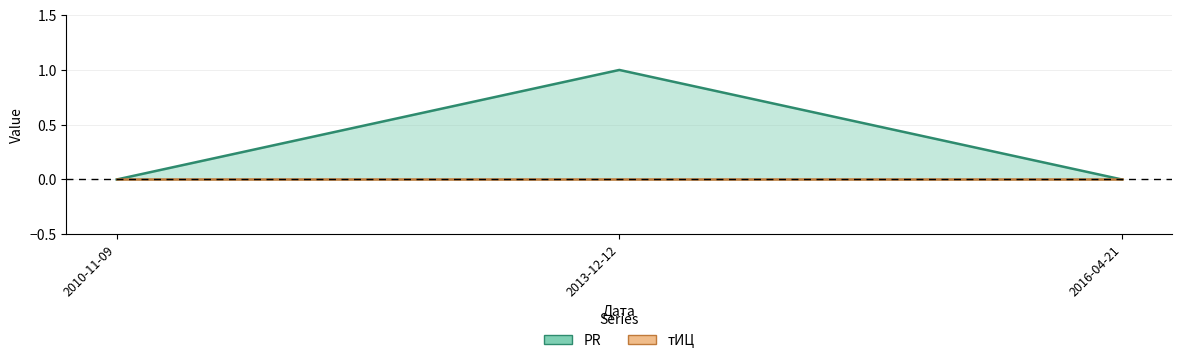

At which category does the chart reach its peak across all series?

2013-12-12